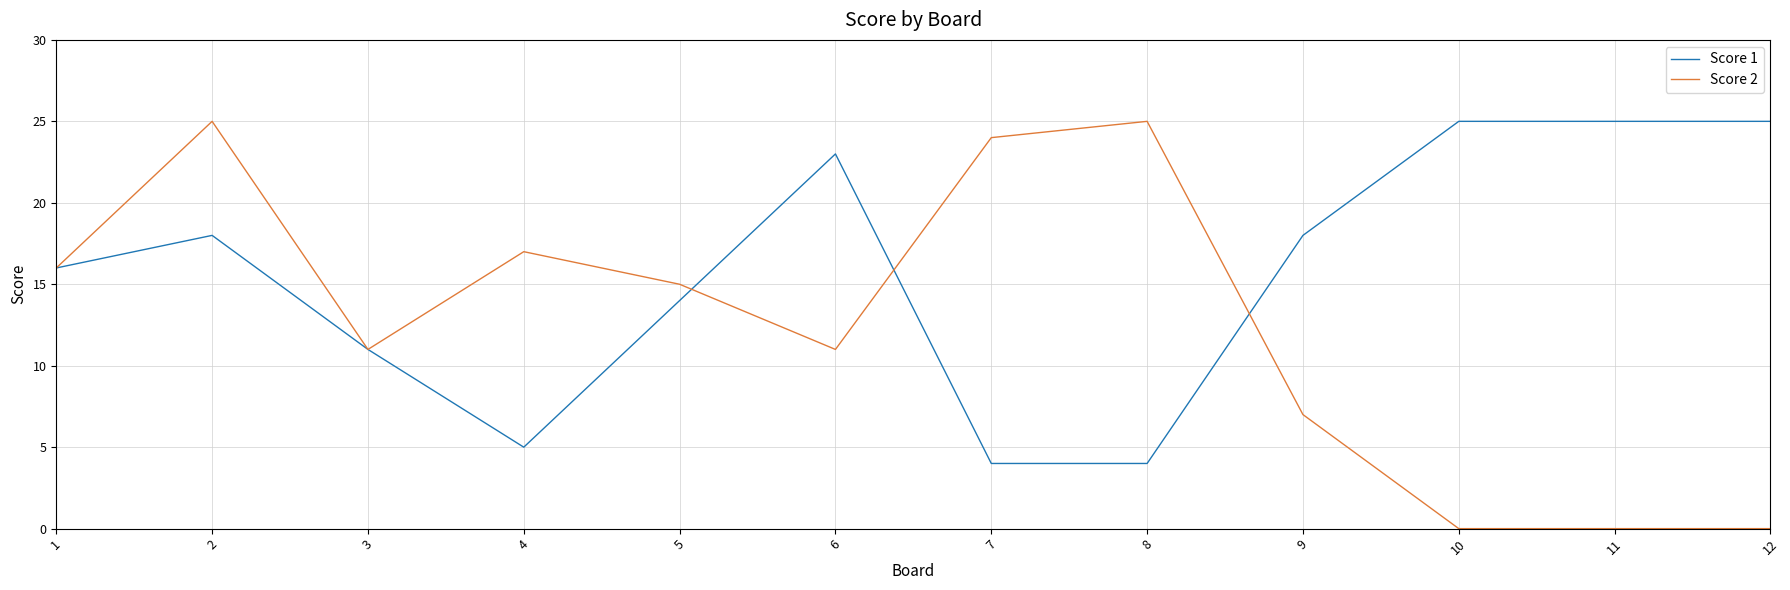

What is the spread (max minus min) of values at 8?

21